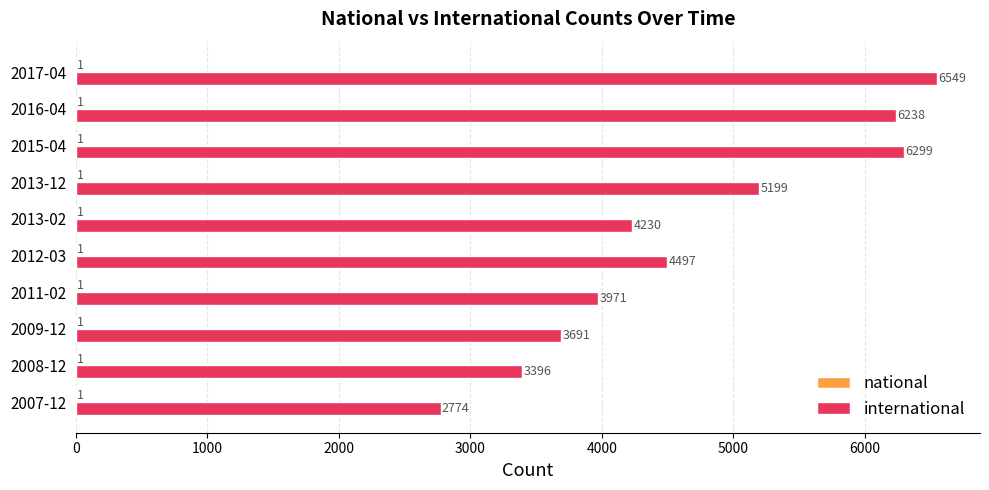

What is the total value across all series at 2009-12?

3692